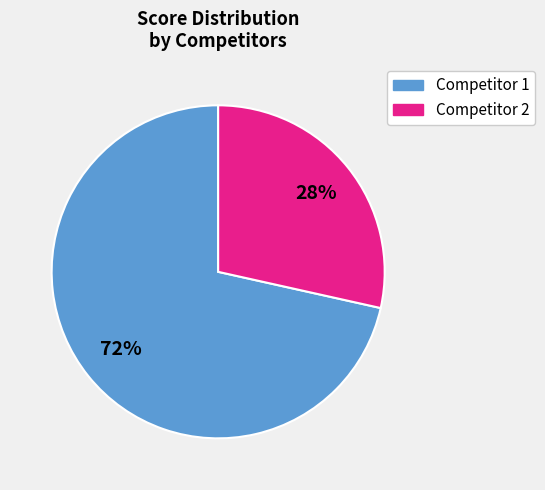

Does any single category account for the majority?

Yes